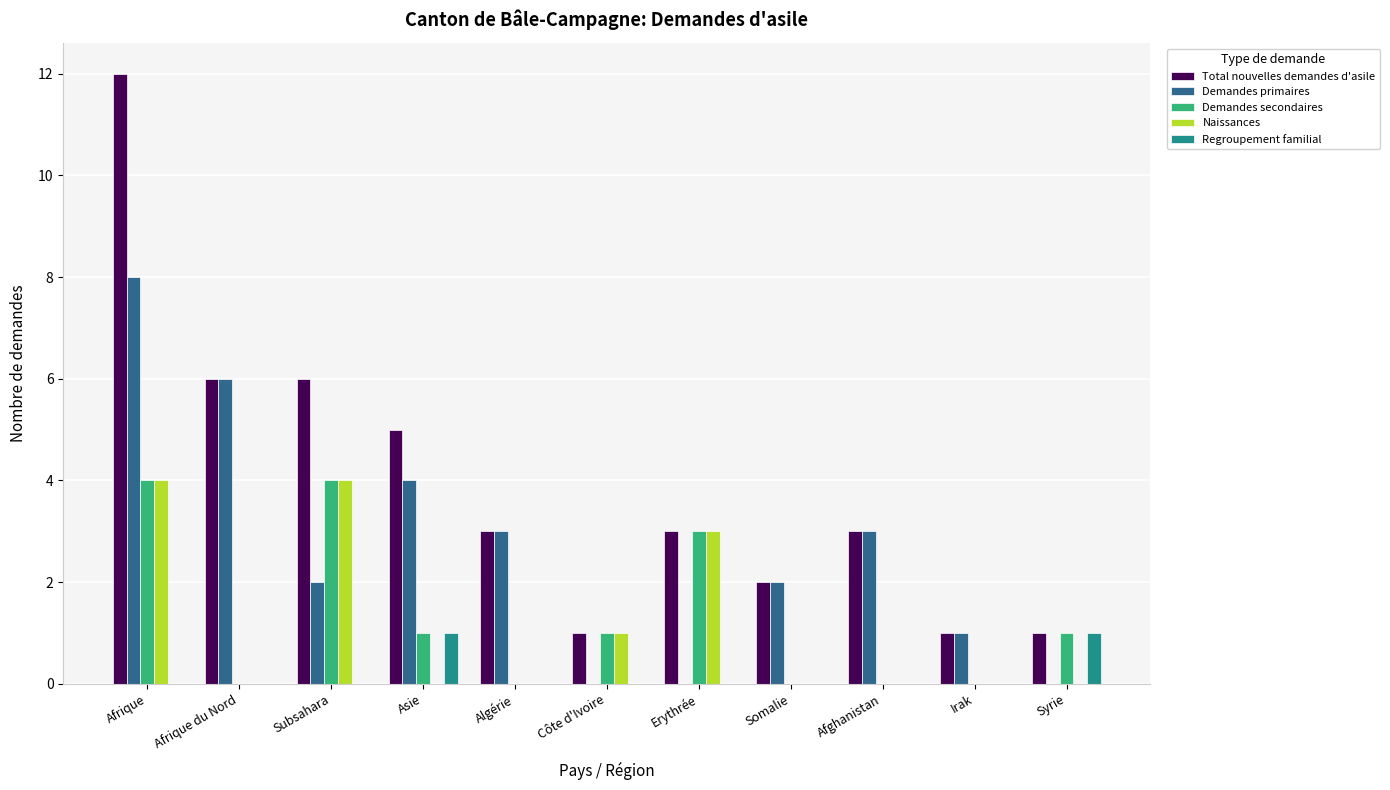

Between Asie and Erythrée, which series saw the biggest shift?

Demandes primaires